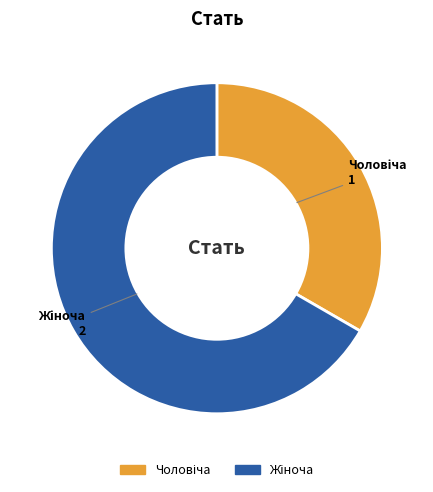

Is there a majority slice in this chart?

Yes